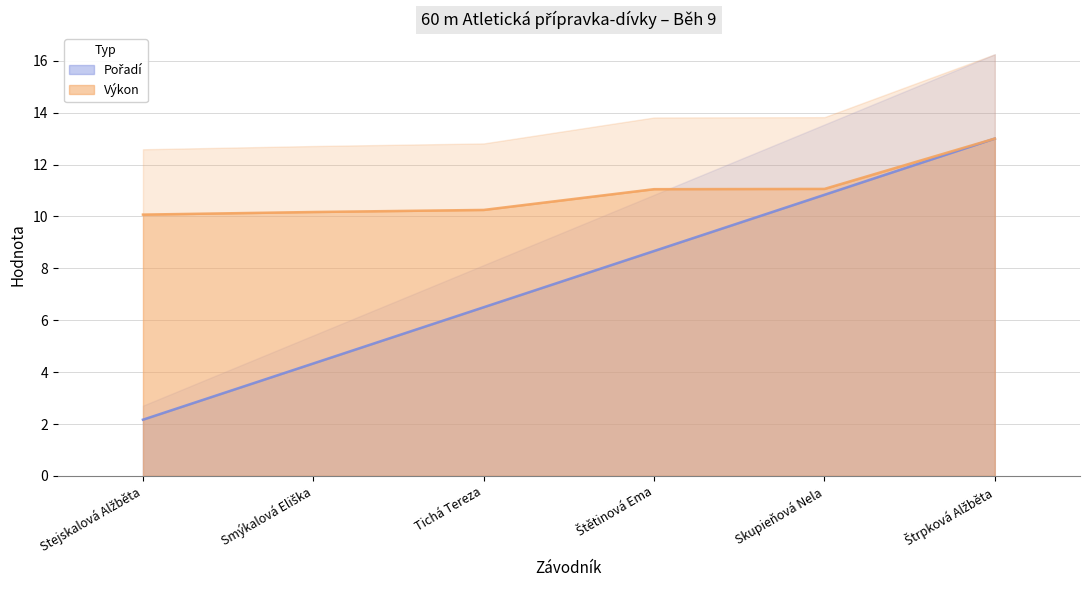

The Pořadí (line) series shows 2.2 at Stejskalová Alžběta. True or false?

True